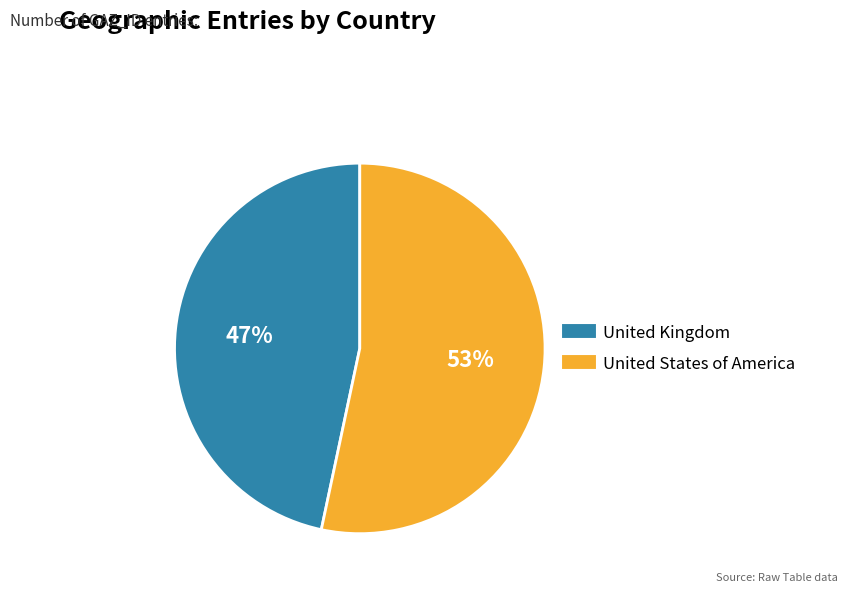

Does any single category account for the majority?

Yes